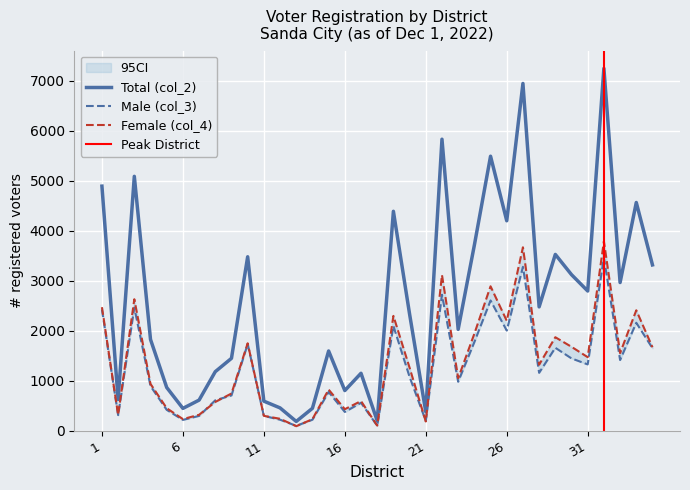

Rank the series by their maximum value, from lowest to highest.

Male (col_3), Female (col_4), Total (col_2)